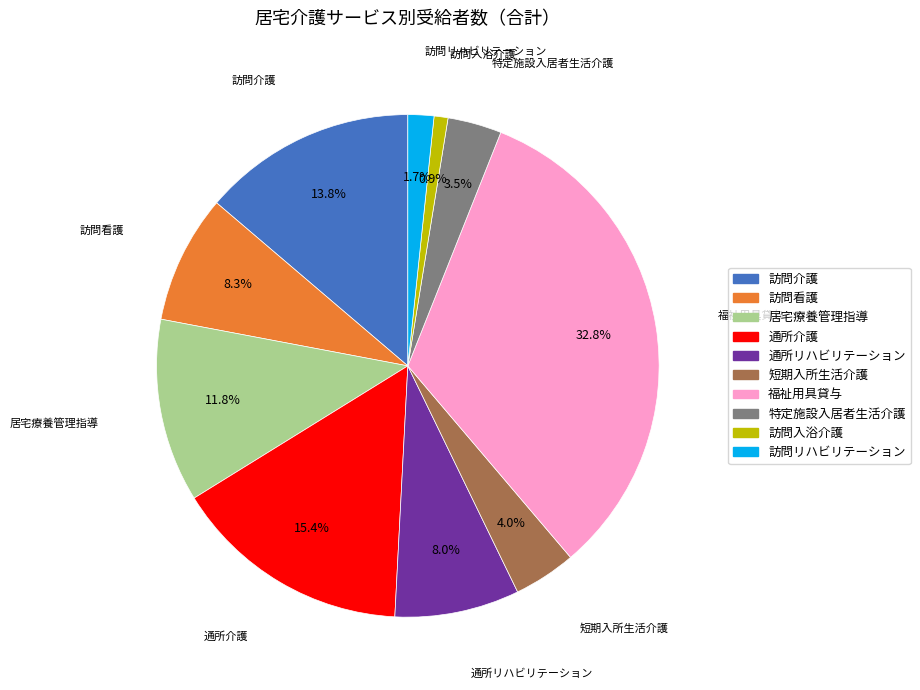

Between 通所介護 and 居宅療養管理指導, which is larger?

通所介護